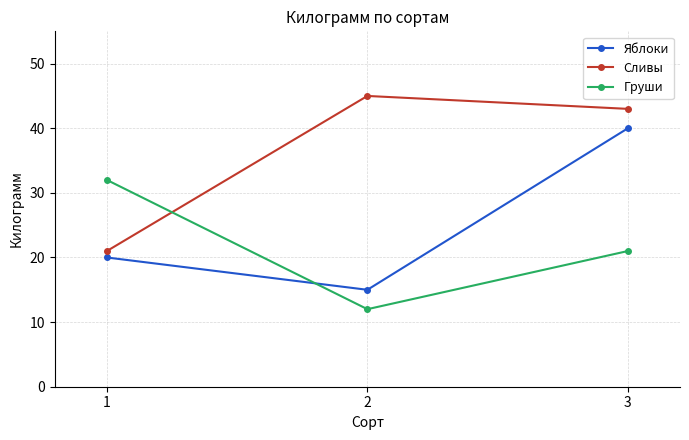

Which series has the widest spread of values?

Яблоки